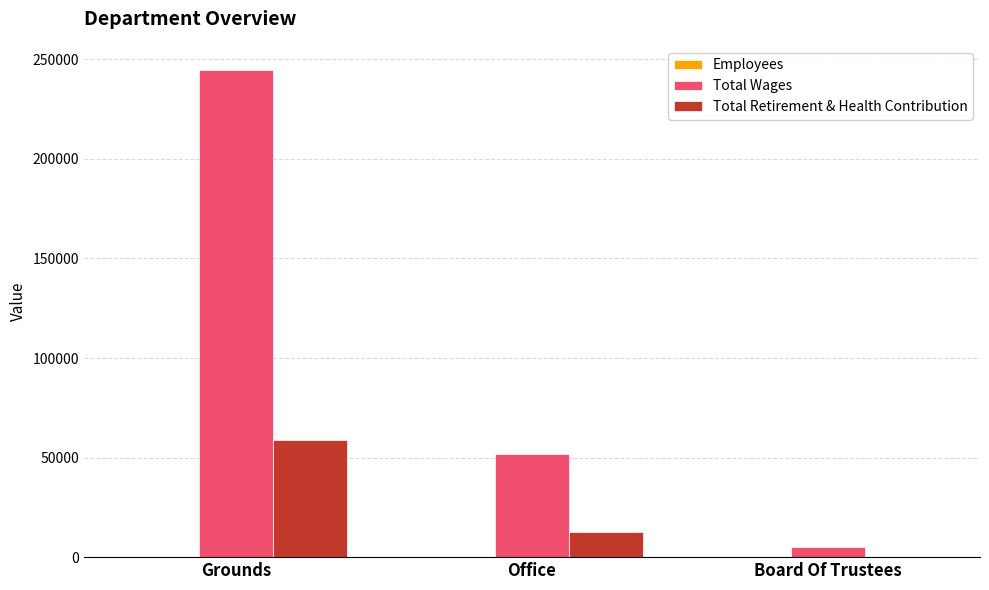

What is the sum of all Total Wages values?

301398